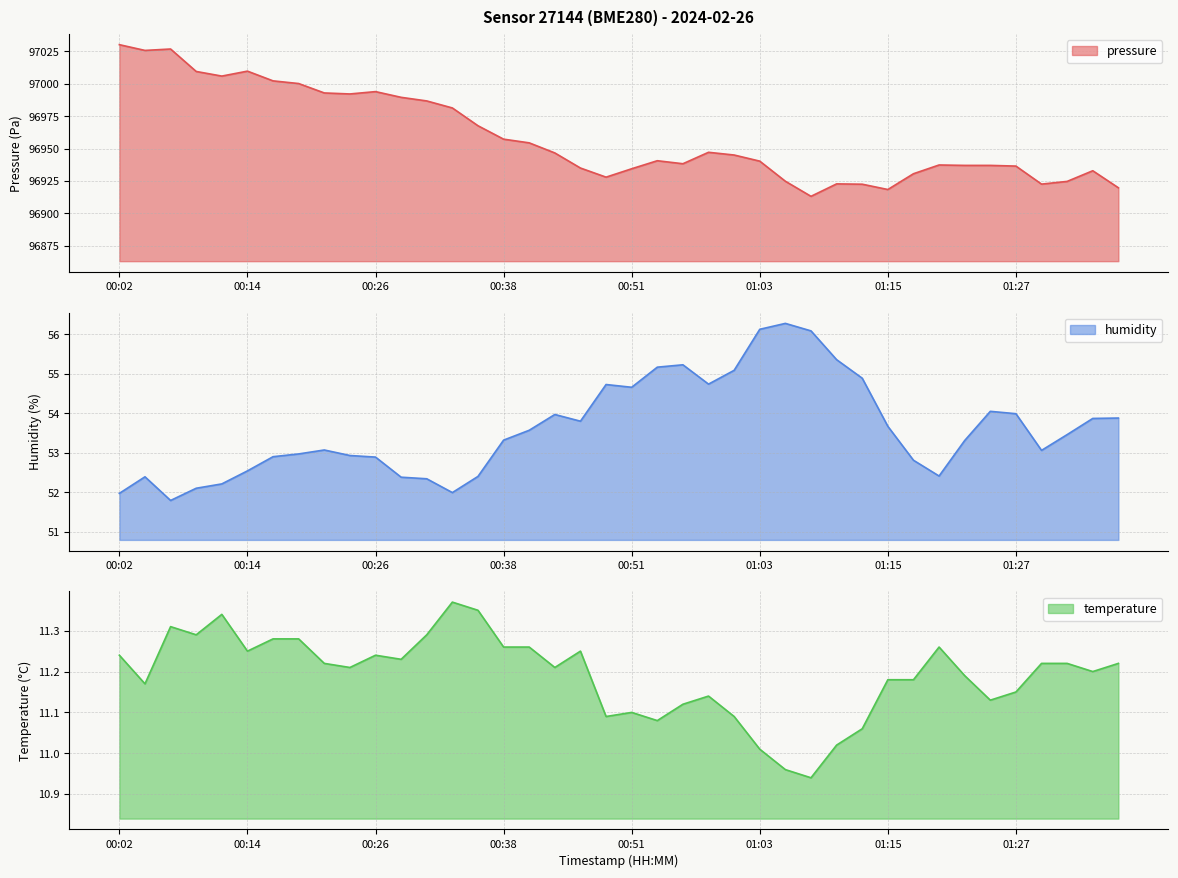

At 01:20, list the series in order from smallest to largest.

temperature, humidity, pressure